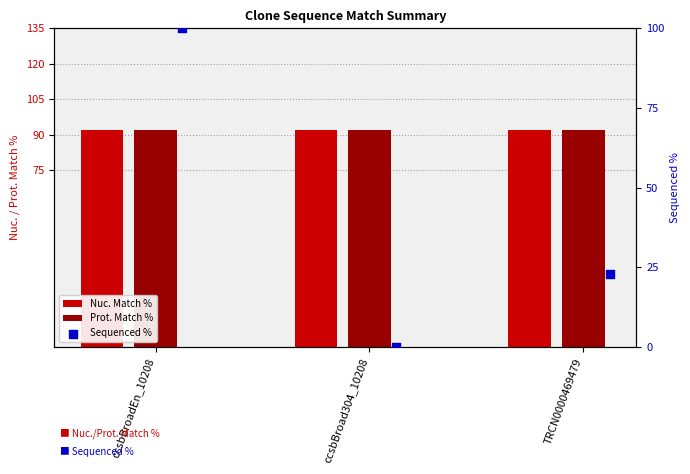

What is the total value across all series at ccsbBroadEn_10208?

283.4